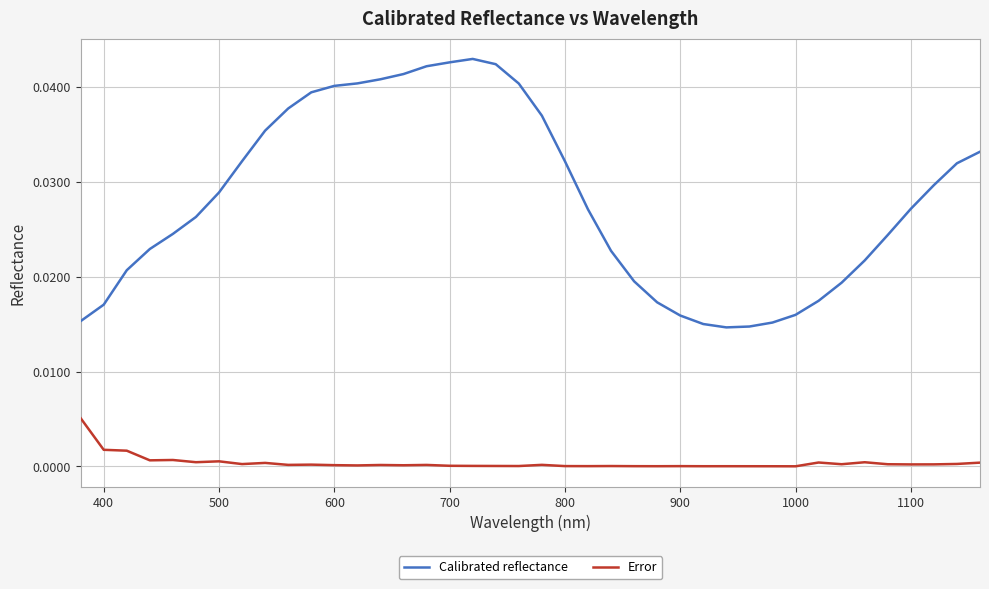

What are all the series names shown in the legend?

Calibrated reflectance, Error